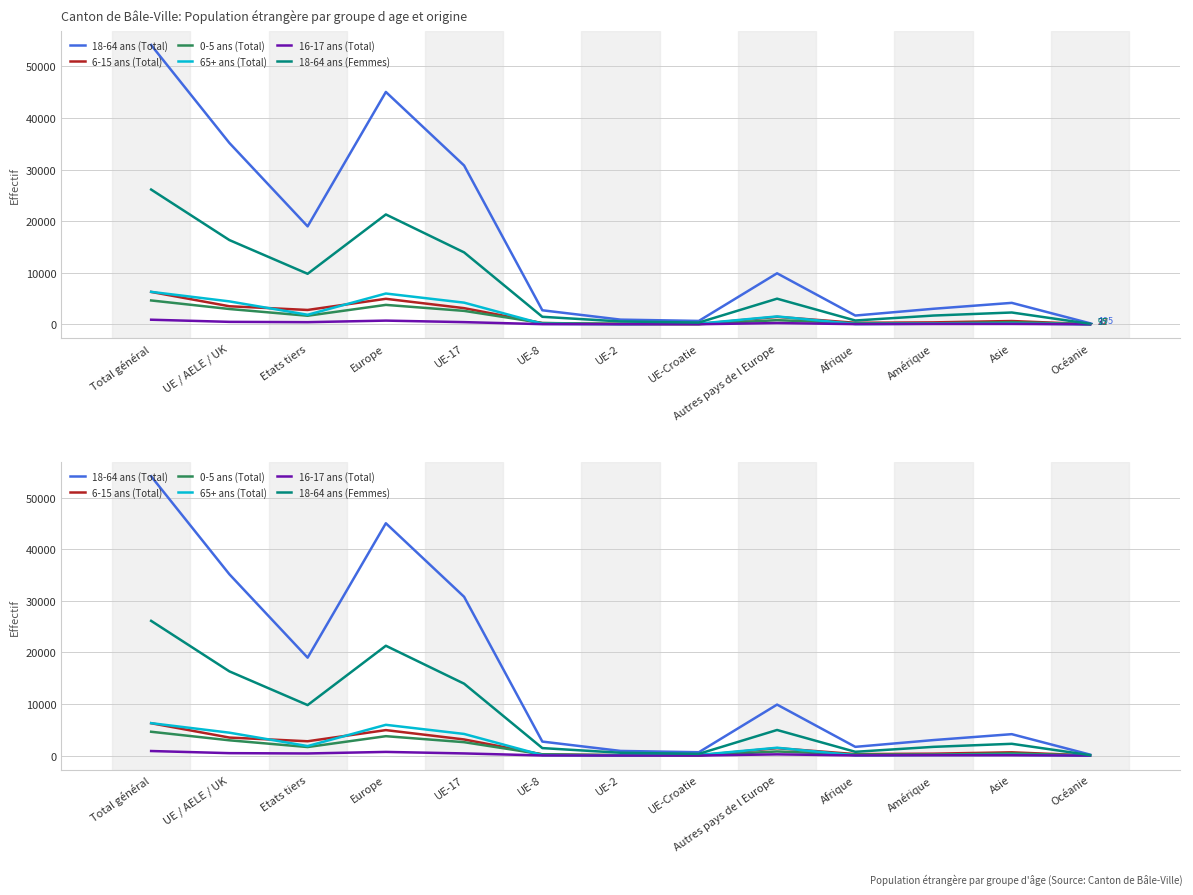

How many distinct data groups are displayed?

6